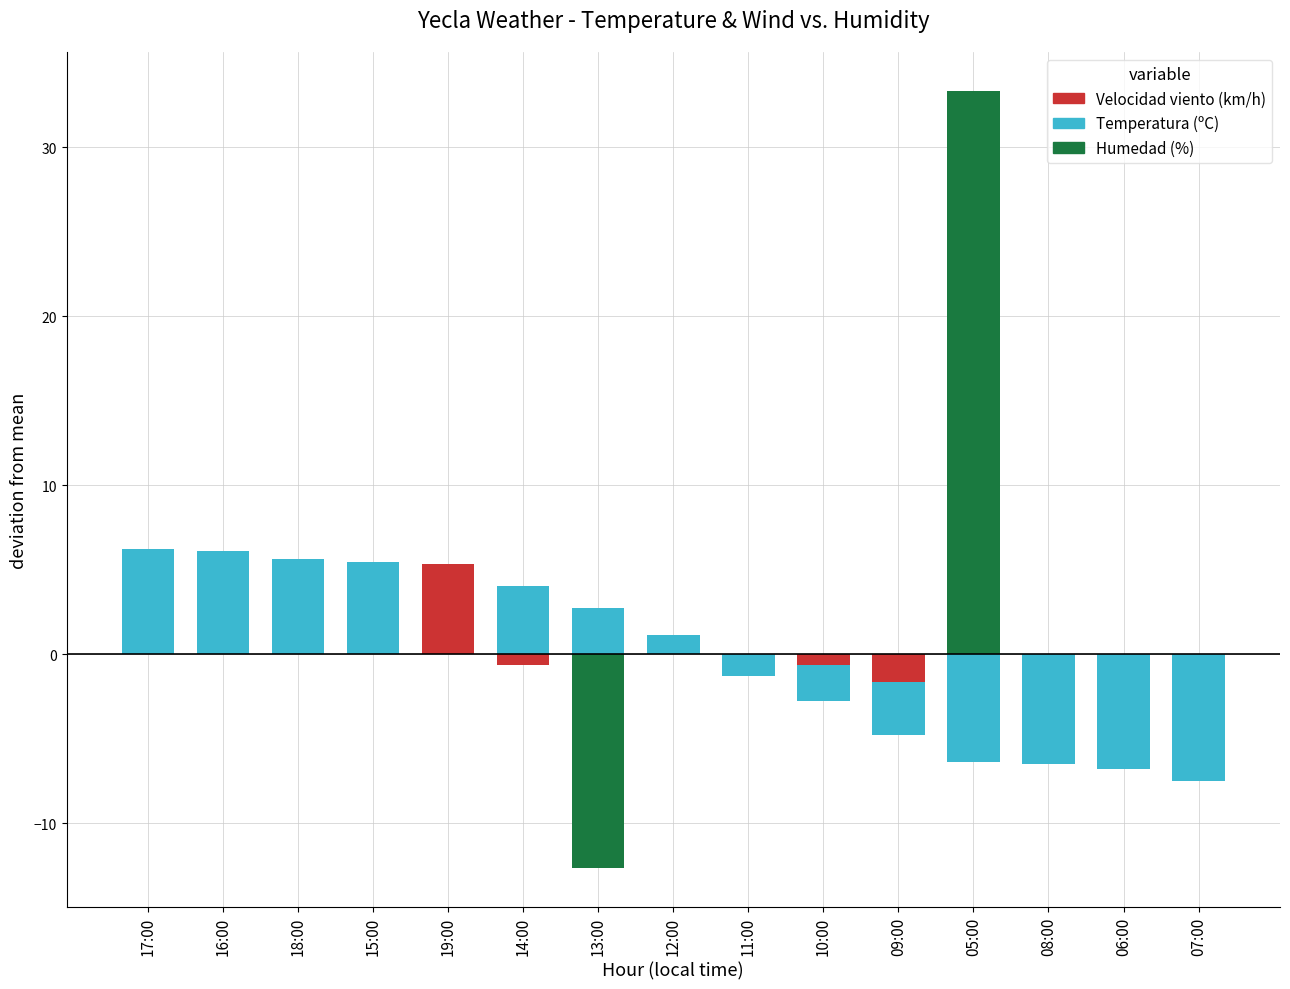

How many series are shown in this chart?

1